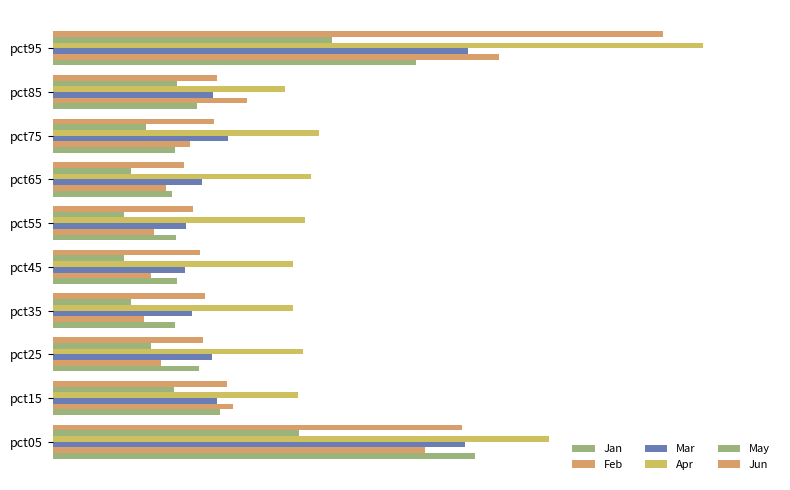

Reading left to right, list all the values displayed in this chart.

Jan: 1.1	0.4	0.4	0.3	0.3	0.3	0.3	0.3	0.4	0.9
Feb: 1.0	0.5	0.3	0.2	0.3	0.3	0.3	0.4	0.5	1.2
Mar: 1.1	0.4	0.4	0.4	0.3	0.3	0.4	0.5	0.4	1.1
Apr: 1.3	0.6	0.6	0.6	0.6	0.7	0.7	0.7	0.6	1.7
May: 0.6	0.3	0.3	0.2	0.2	0.2	0.2	0.2	0.3	0.7
Jun: 1.1	0.5	0.4	0.4	0.4	0.4	0.3	0.4	0.4	1.6